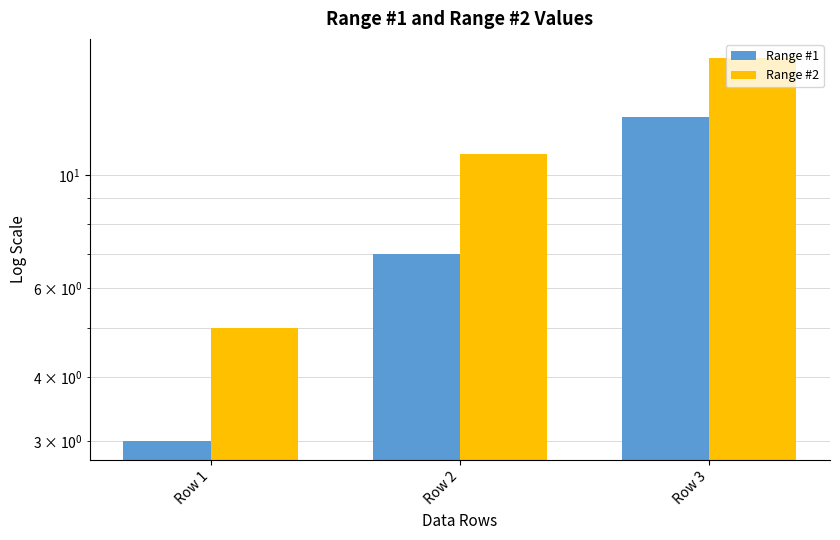

List the series in order of their overall mean, lowest first.

Range #1, Range #2